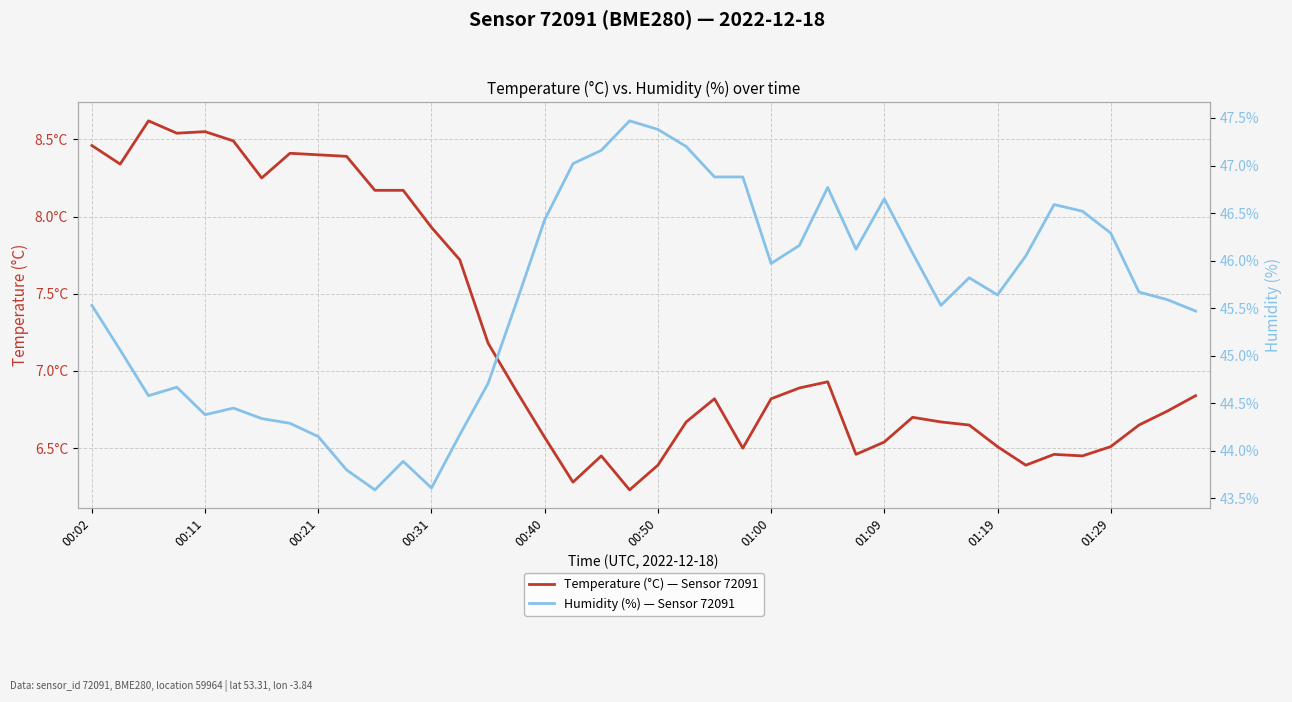

Which series has the largest range (max minus min)?

Humidity (%) — Sensor 72091